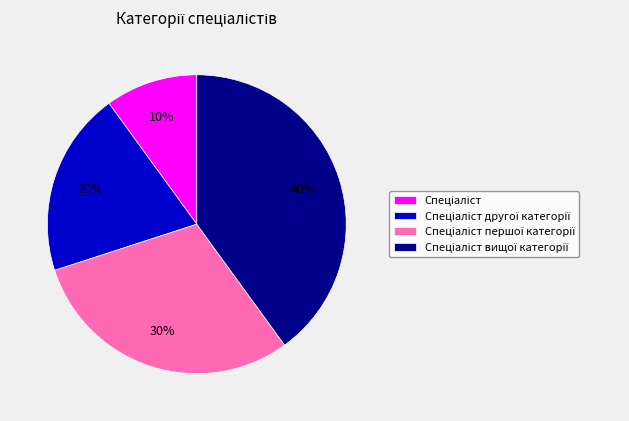

To the nearest percent, what is the difference between the largest and smallest slice percentages?

30%